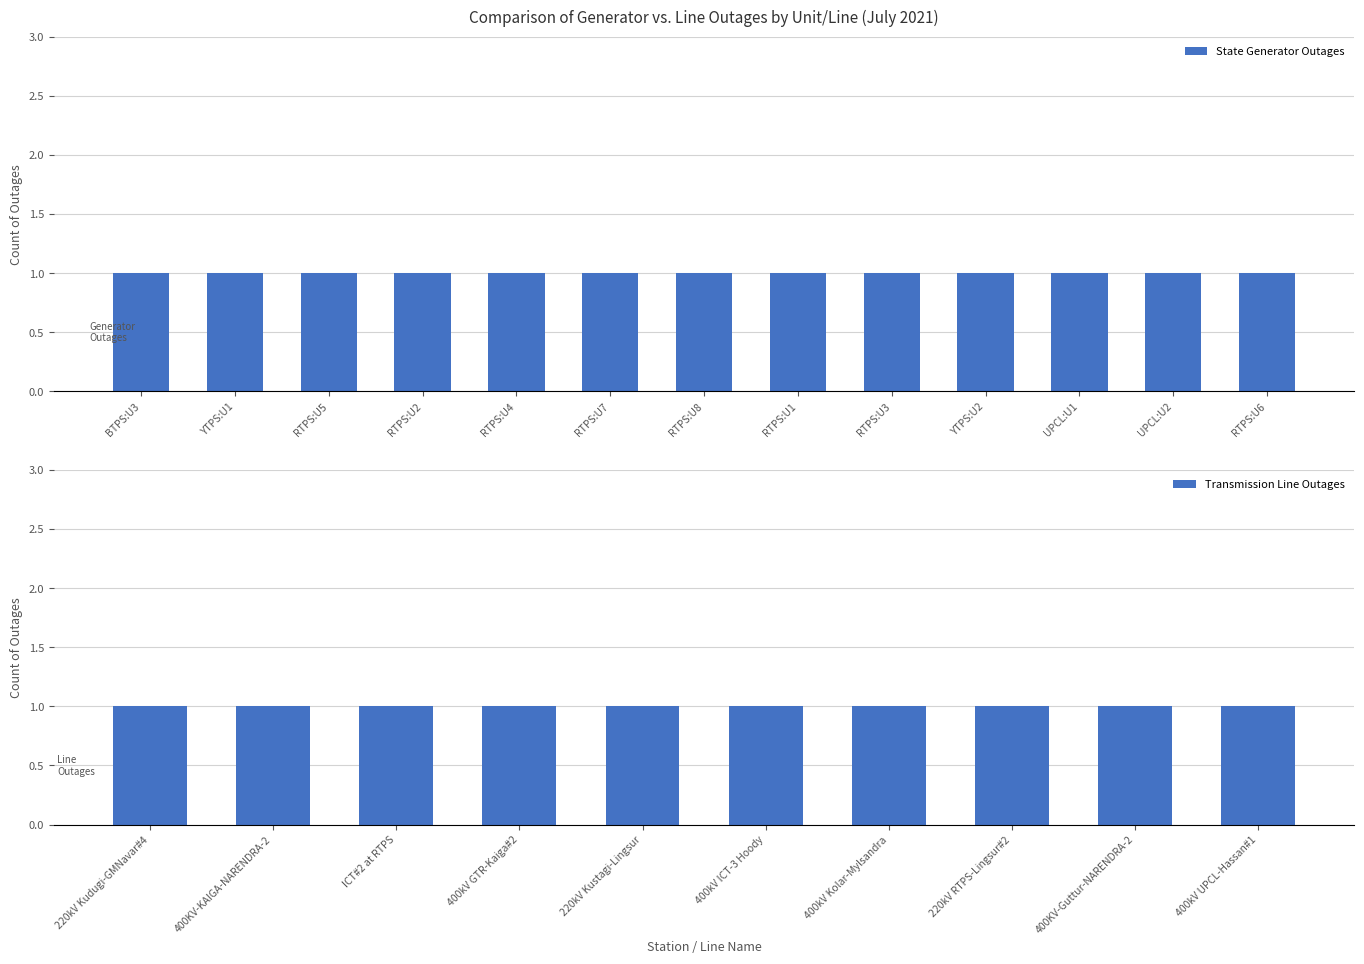

The State Generator Outages series shows 6 at RTPS:U2. True or false?

False